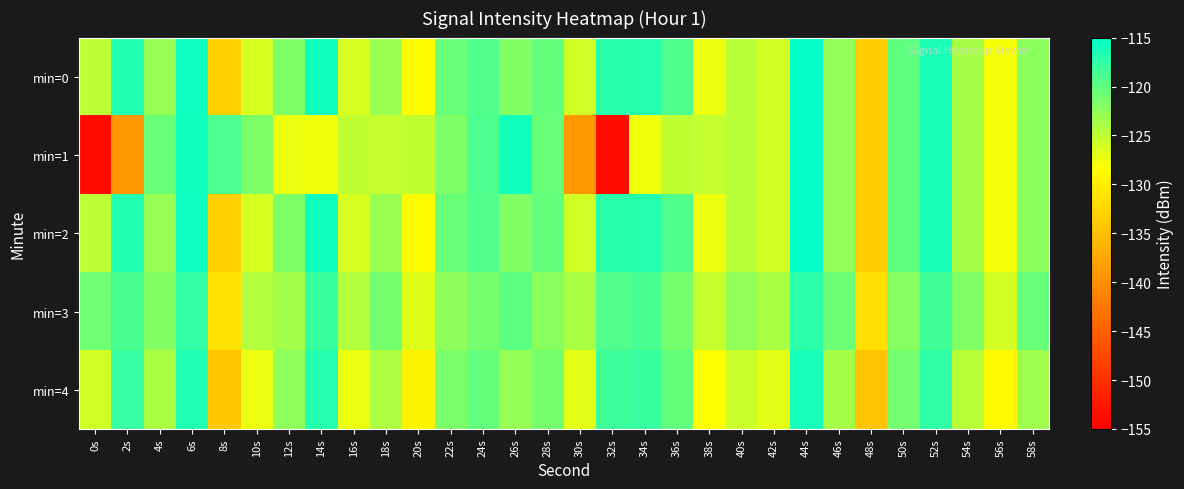

Reading left to right, what are all the values shown in this chart?

min=0: 0s=-124.9	2s=-116.9	4s=-122.9	6s=-115.7	8s=-133.2	10s=-126.3	12s=-121.6	14s=-115.9	16s=-126.3	18s=-123.1	20s=-128.6	22s=-120.5	24s=-119.2	26s=-121.8	28s=-120.2	30s=-125.9	32s=-117.2	34s=-116.9	36s=-119.2	38s=-127.4	40s=-124.6	42s=-126.0	44s=-115.3	46s=-122.7	48s=-133.6	50s=-120.0	52s=-116.5	54s=-123.8	56s=-127.9	58s=-122.3
min=1: 0s=-153.8	2s=-139.1	4s=-120.5	6s=-116.0	8s=-119.0	10s=-121.6	12s=-127.5	14s=-127.6	16s=-125.1	18s=-125.3	20s=-125.1	22s=-121.6	24s=-119.0	26s=-116.0	28s=-120.5	30s=-139.1	32s=-153.8	34s=-127.6	36s=-125.1	38s=-125.3	40s=-124.6	42s=-126.0	44s=-115.3	46s=-122.7	48s=-133.6	50s=-120.0	52s=-116.5	54s=-123.8	56s=-127.9	58s=-122.3
min=2: 0s=-124.9	2s=-116.9	4s=-122.9	6s=-115.7	8s=-133.2	10s=-126.3	12s=-121.6	14s=-115.9	16s=-126.3	18s=-123.1	20s=-128.6	22s=-120.5	24s=-119.2	26s=-121.8	28s=-120.2	30s=-125.9	32s=-117.2	34s=-116.9	36s=-119.2	38s=-127.4	40s=-124.6	42s=-126.0	44s=-115.3	46s=-122.7	48s=-133.6	50s=-120.0	52s=-116.5	54s=-123.8	56s=-127.9	58s=-122.3
min=3: 0s=-120.9	2s=-118.9	4s=-121.9	6s=-117.7	8s=-131.2	10s=-124.3	12s=-123.6	14s=-117.9	16s=-124.3	18s=-121.1	20s=-126.6	22s=-122.5	24s=-121.2	26s=-119.8	28s=-122.2	30s=-123.9	32s=-119.2	34s=-118.9	36s=-121.2	38s=-125.4	40s=-122.6	42s=-124.0	44s=-117.3	46s=-120.7	48s=-131.6	50s=-122.0	52s=-118.5	54s=-121.8	56s=-125.9	58s=-120.3
min=4: 0s=-125.9	2s=-117.9	4s=-123.9	6s=-116.7	8s=-134.2	10s=-127.3	12s=-122.6	14s=-116.9	16s=-127.3	18s=-124.1	20s=-129.6	22s=-121.5	24s=-120.2	26s=-122.8	28s=-121.2	30s=-126.9	32s=-118.2	34s=-117.9	36s=-120.2	38s=-128.4	40s=-125.6	42s=-127.0	44s=-116.3	46s=-123.7	48s=-134.6	50s=-121.0	52s=-117.5	54s=-124.8	56s=-128.9	58s=-123.3